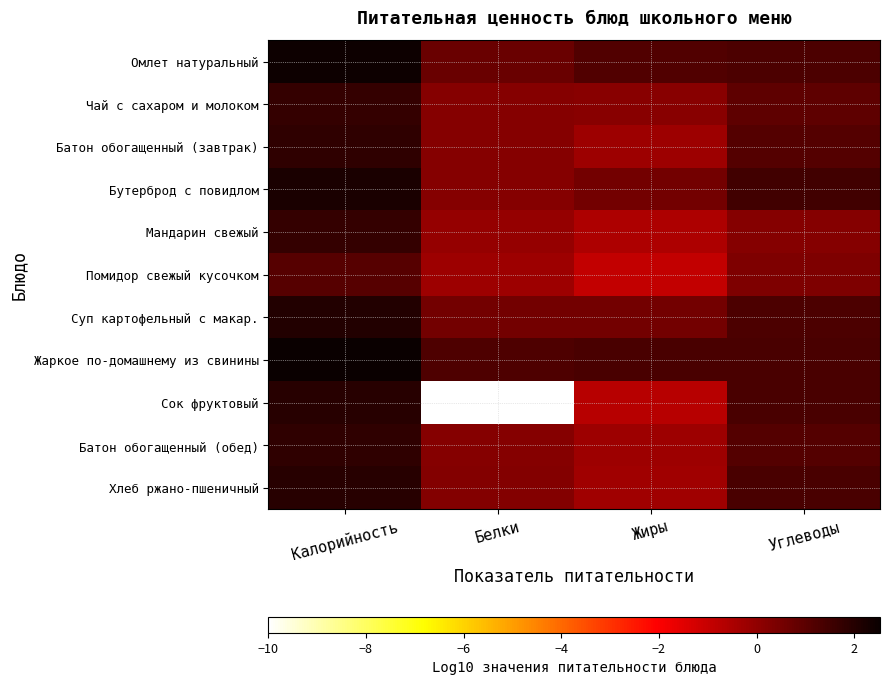

Which series has the largest range (max minus min)?

Сок фруктовый